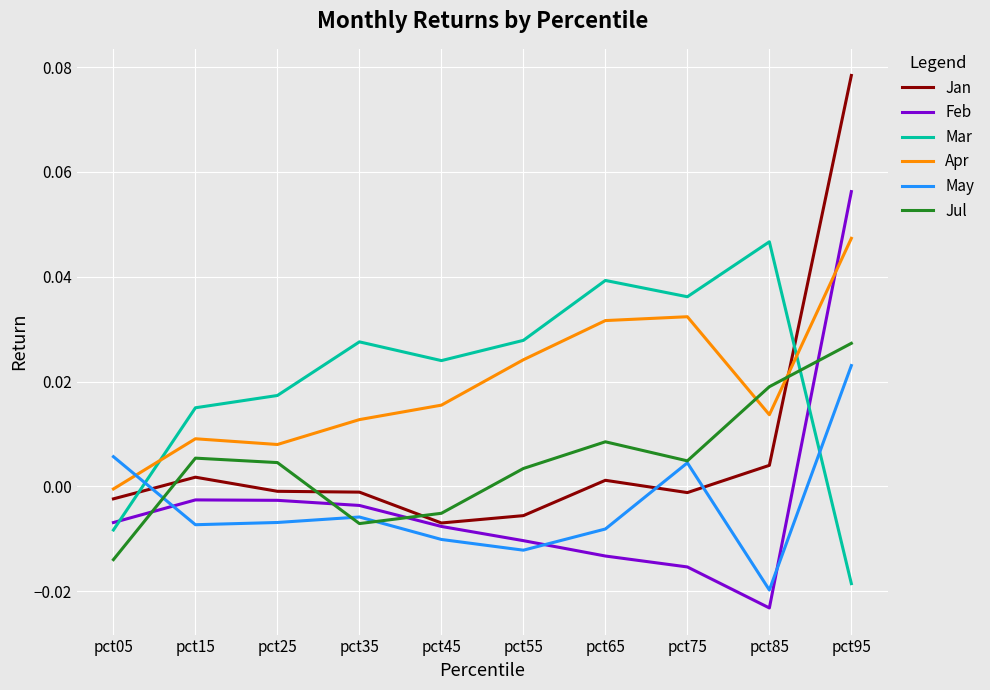

Which category has the highest value across all series?

pct95